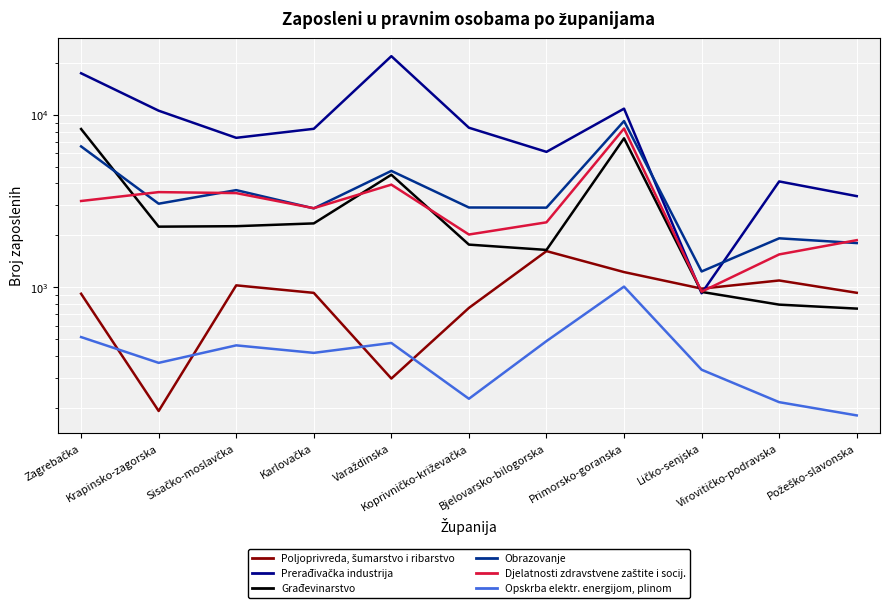

How many distinct data groups are displayed?

6